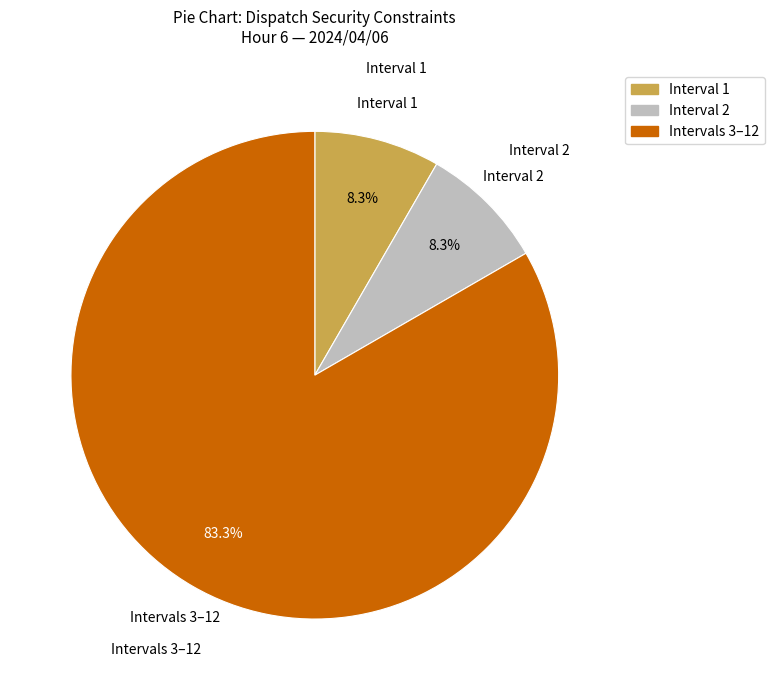

Is there a majority slice in this chart?

Yes